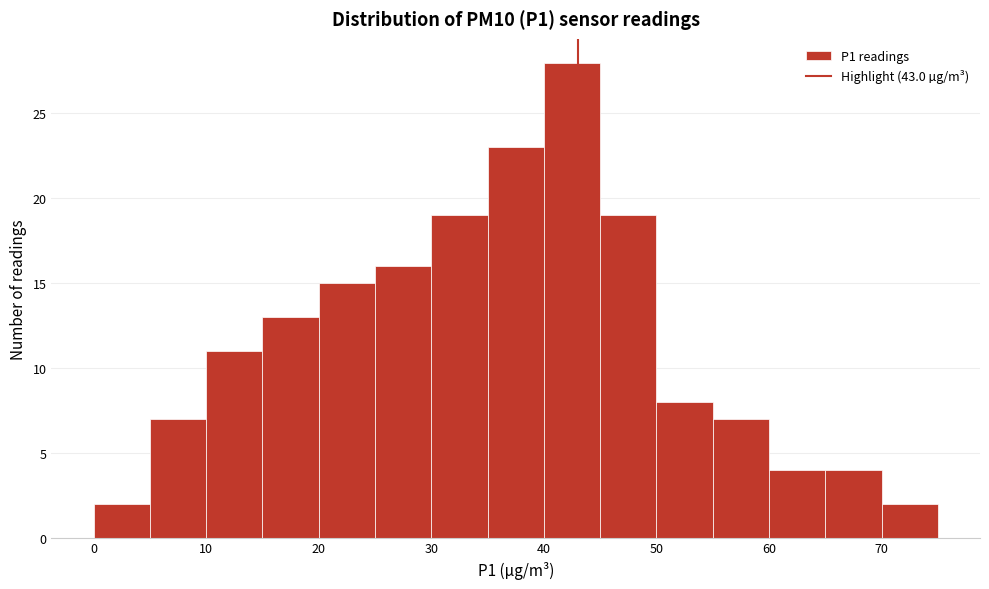

Reading left to right, transcribe this chart: for each bar, give the range it covers on the x-axis and its height. The values are not printed on the chart, so give them approximately, as read against the axis.

0 to 5: 2
5 to 10: 7
10 to 15: 11
15 to 20: 13
20 to 25: 15
25 to 30: 16
30 to 35: 19
35 to 40: 23
40 to 45: 28
45 to 50: 19
50 to 55: 8
55 to 60: 7
60 to 65: 4
65 to 70: 4
70 to 75: 2